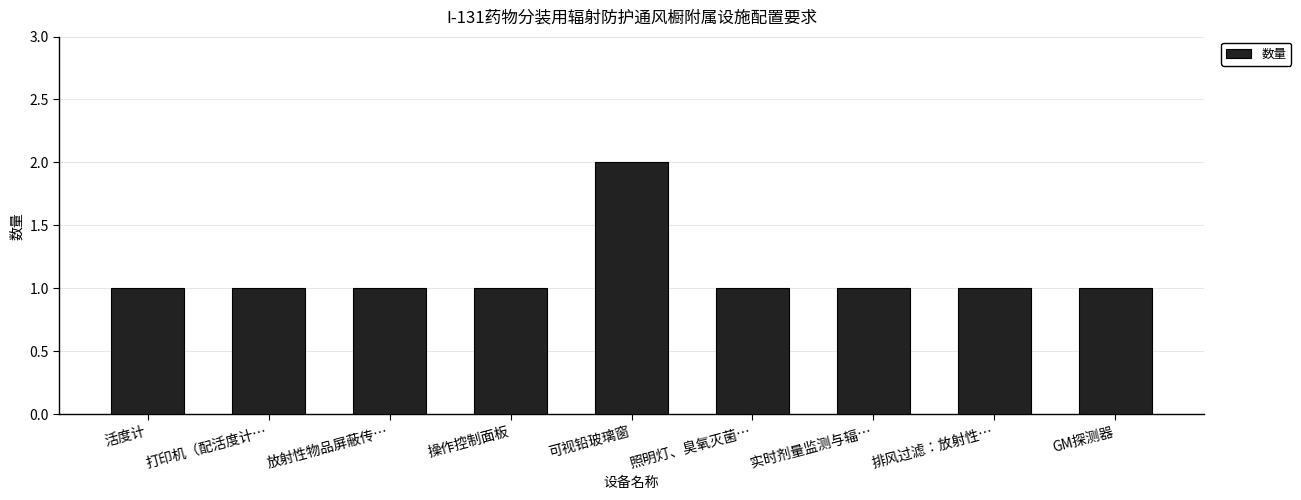

What is the ratio of the value at 实时剂量监测与辐… to the value at 操作控制面板?

1.0